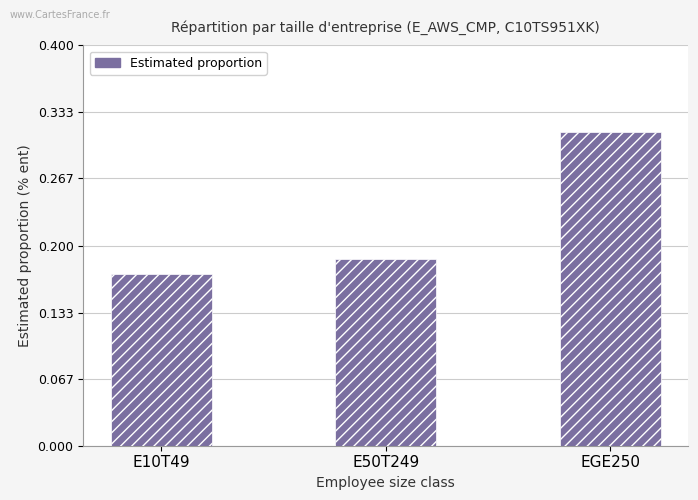

What is the change in value from E50T249 to EGE250?

+0.1